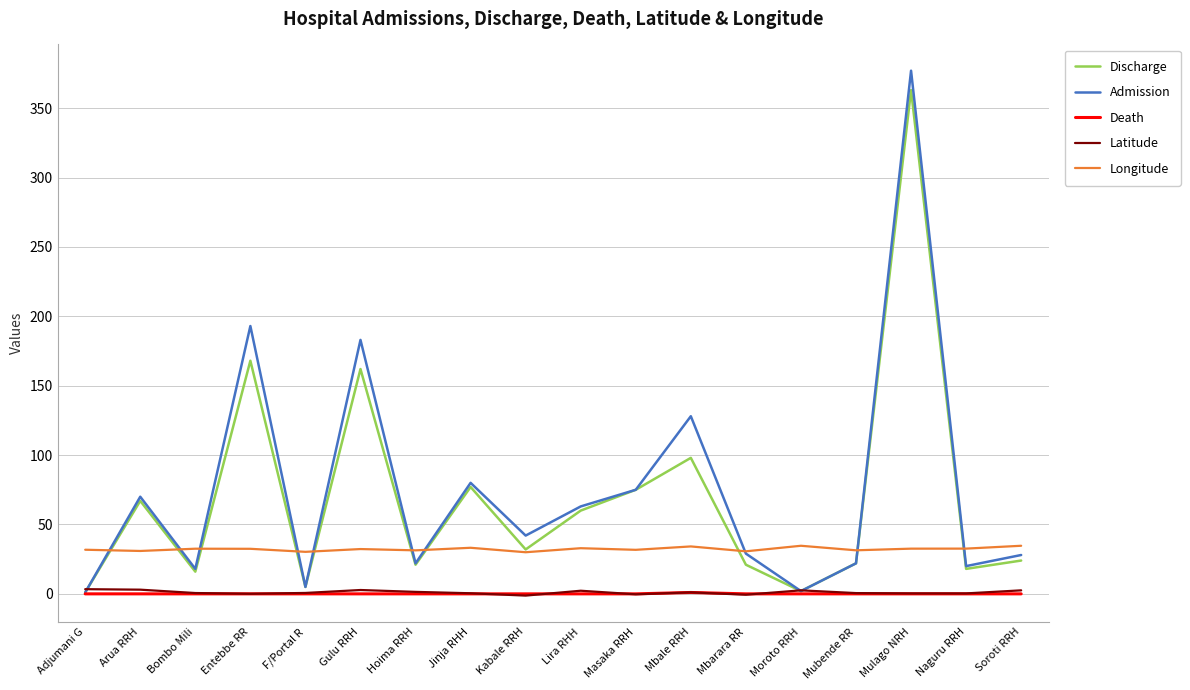

What is the maximum value shown in the chart?

377.0